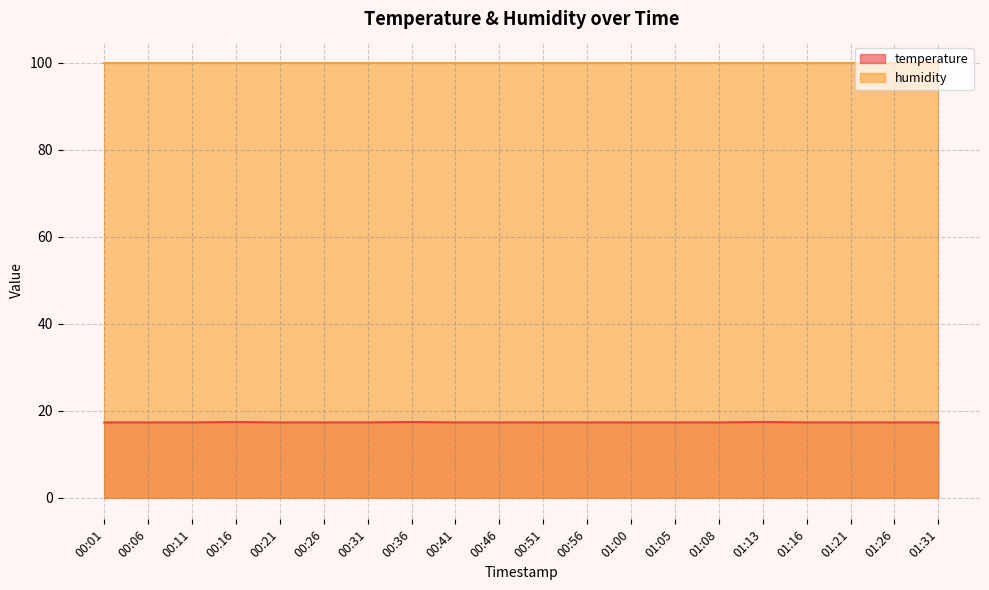

Reading left to right, extract all data points from this chart.

00:01=17.3	00:06=17.3	00:11=17.3	00:16=17.4	00:21=17.3	00:26=17.3	00:31=17.3	00:36=17.4	00:41=17.3	00:46=17.3	00:51=17.3	00:56=17.3	01:00=17.3	01:05=17.3	01:08=17.3	01:13=17.4	01:16=17.3	01:21=17.3	01:26=17.3	01:31=17.3